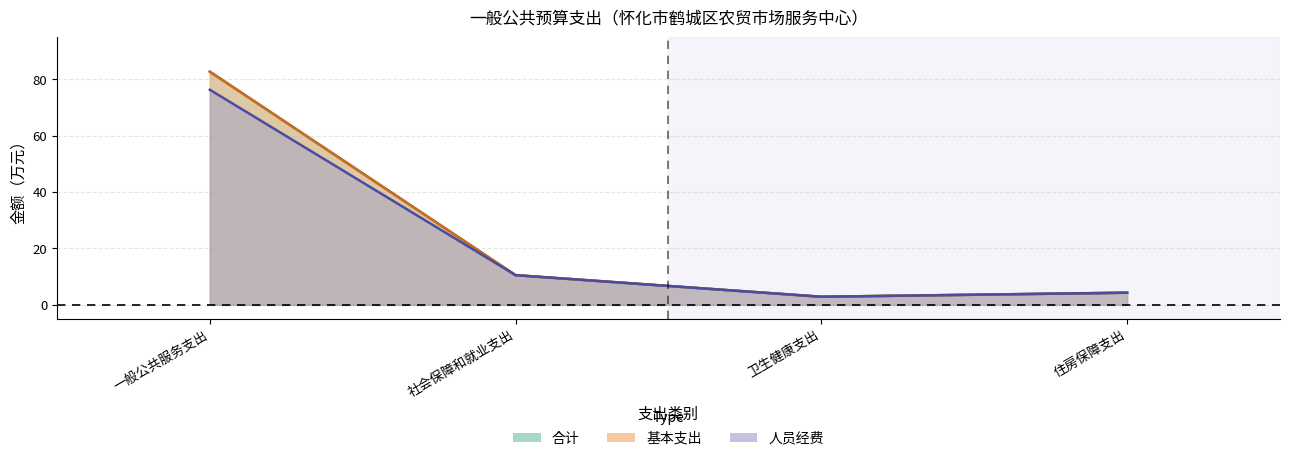

What is the smallest value displayed?

2.9